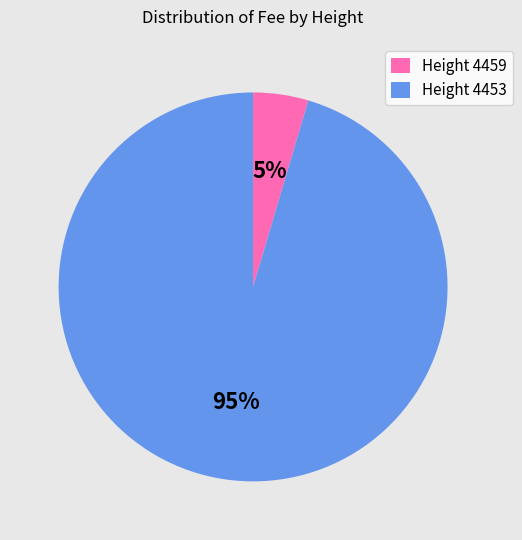

Is the sum of Height 4459 and Height 4453 greater than half?

Yes